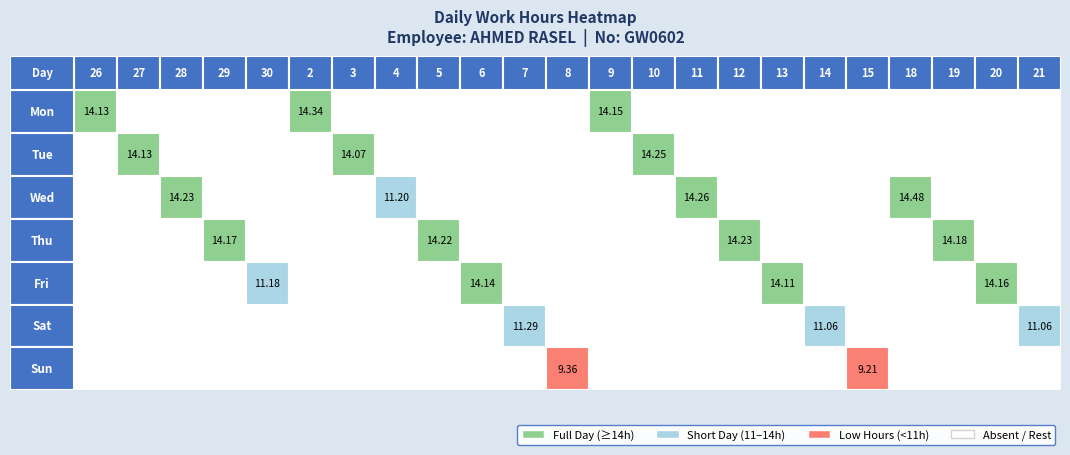

The value of 10 at Fri is -9.6. True or false?

False